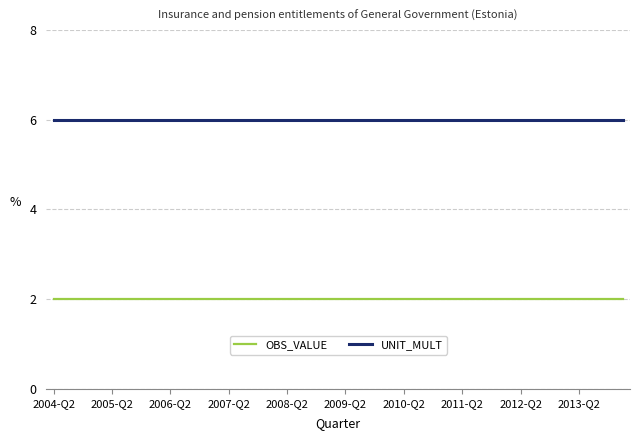

Reading left to right, transcribe all the data shown in this chart.

OBS_VALUE: 2	2	2	2	2	2	2	2	2	2	2	2	2	2	2	2	2	2	2	2	2	2	2	2	2	2	2	2	2	2	2	2	2	2	2	2	2	2	2	2
UNIT_MULT: 6	6	6	6	6	6	6	6	6	6	6	6	6	6	6	6	6	6	6	6	6	6	6	6	6	6	6	6	6	6	6	6	6	6	6	6	6	6	6	6